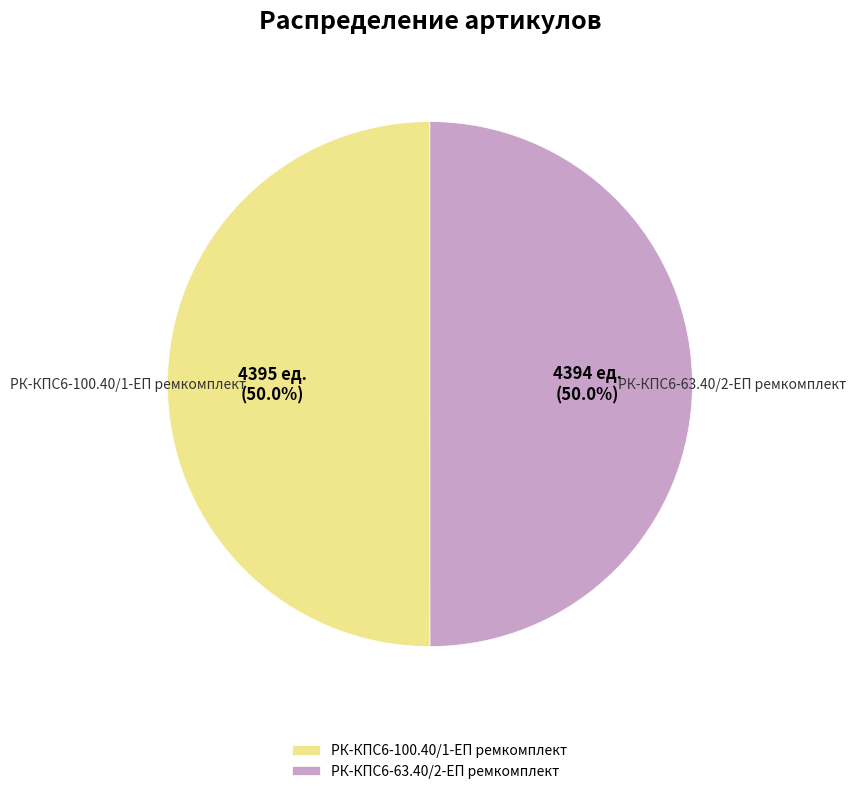

To the nearest percent, what percentage of the pie is РК-КПС6-100.40/1-ЕП ремкомплект?

50%